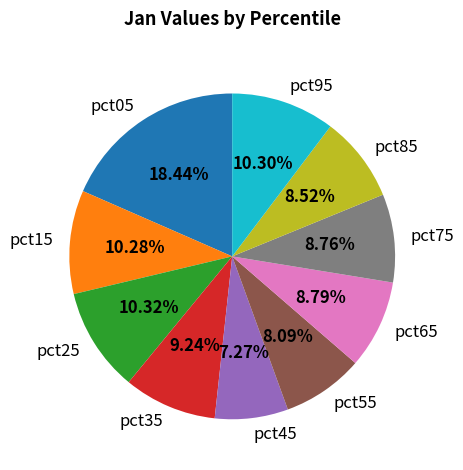

To the nearest percent, what is the average slice percentage?

10%